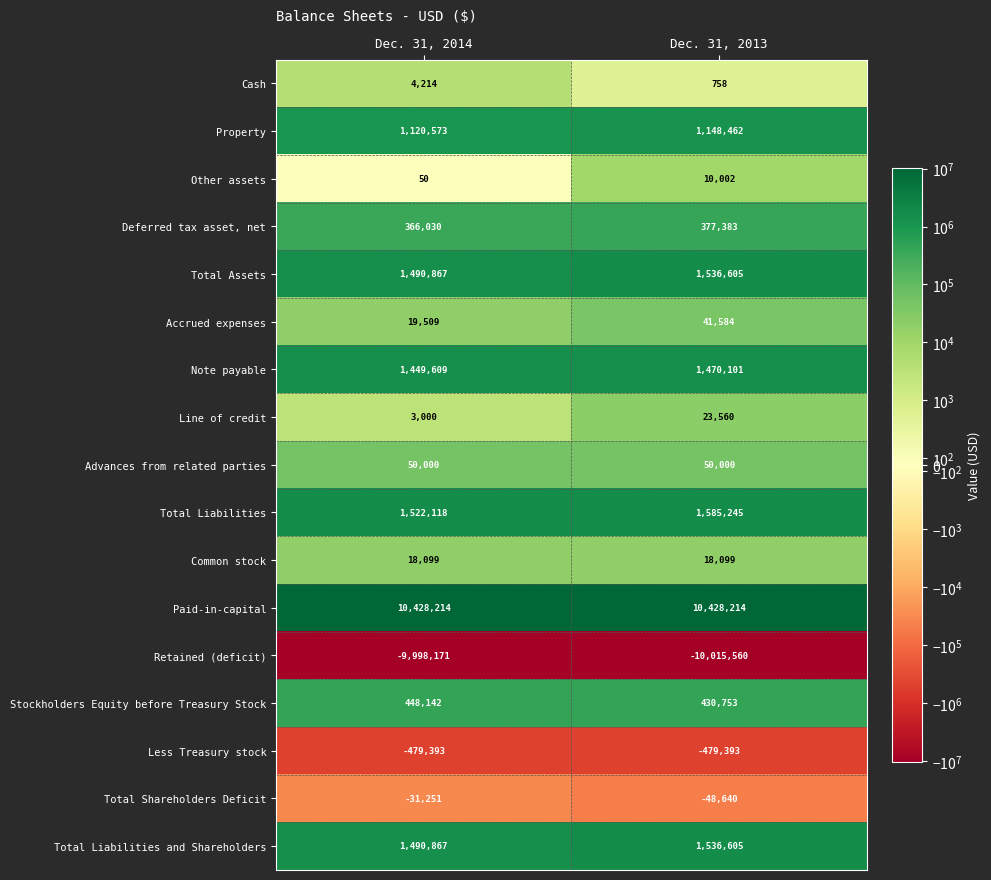

Rank the categories by Stockholders Equity before Treasury Stock value from highest to lowest.

Dec. 31, 2014, Dec. 31, 2013